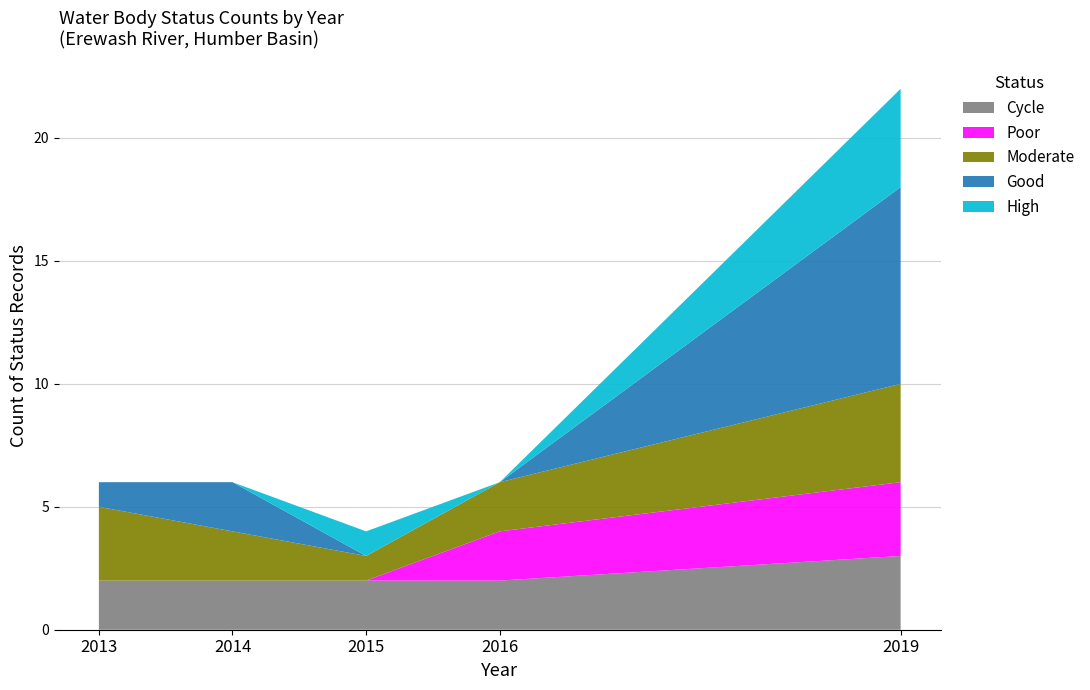

The value of Cycle at 2014 is 1. True or false?

False